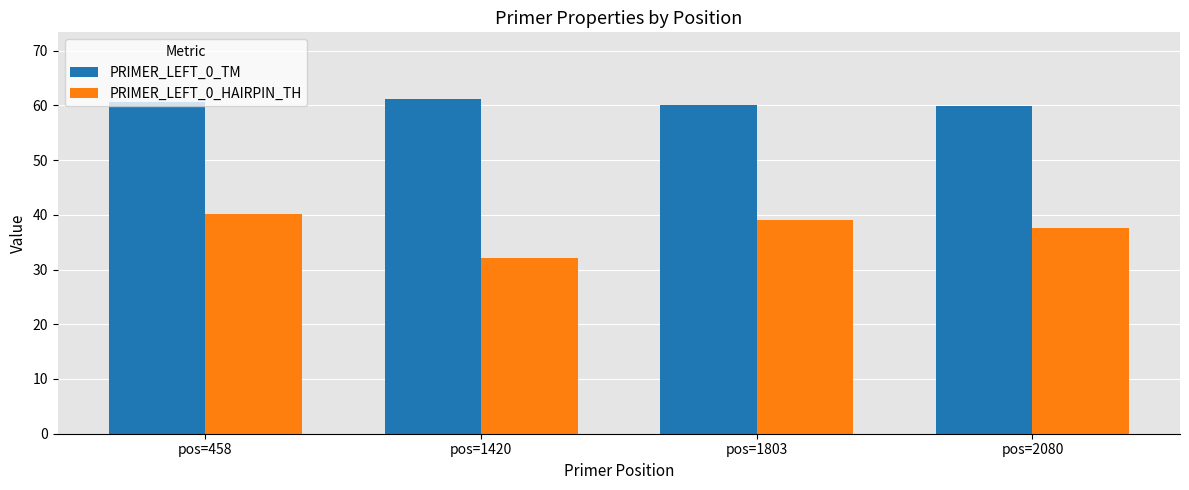

Which series has the widest spread of values?

PRIMER_LEFT_0_HAIRPIN_TH